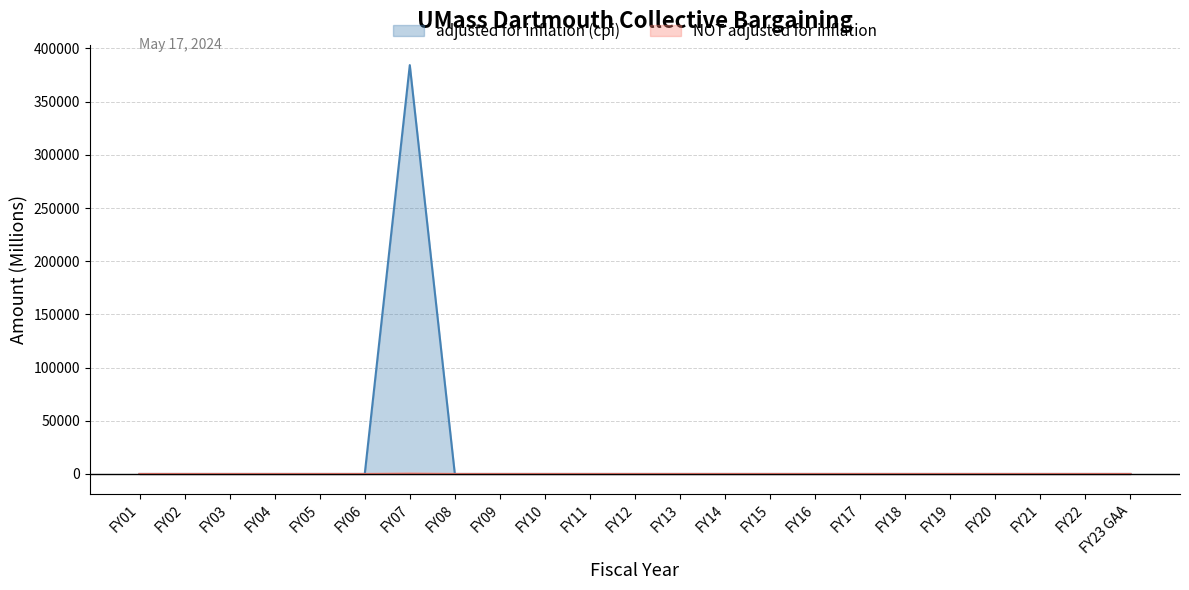

List the labels in order of adjusted for inflation (cpi) value, smallest first.

FY01, FY02, FY03, FY04, FY05, FY06, FY08, FY09, FY10, FY11, FY12, FY13, FY14, FY15, FY16, FY17, FY18, FY19, FY20, FY21, FY22, FY23 GAA, FY07